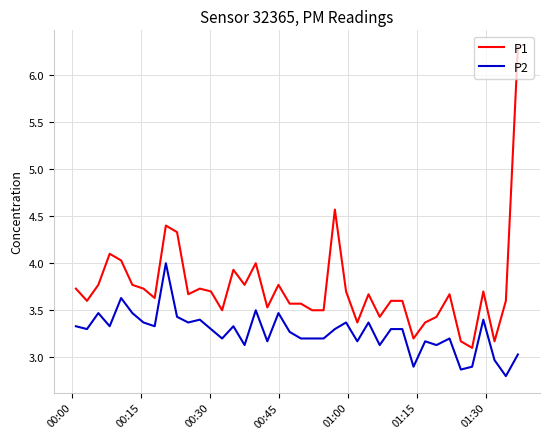

Which series has the largest range (max minus min)?

P1